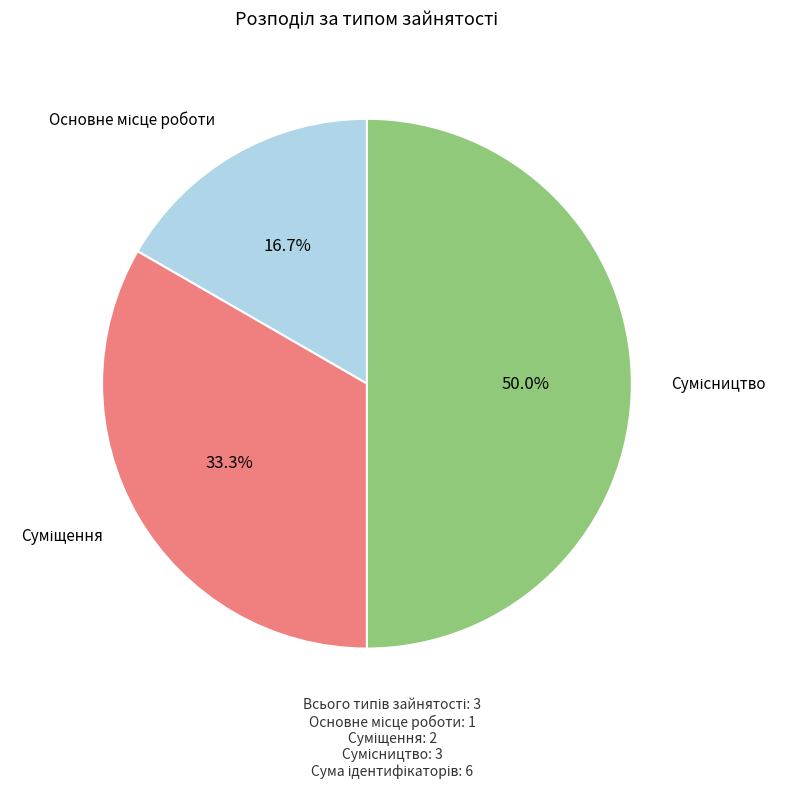

How many slices are in this pie chart?

3